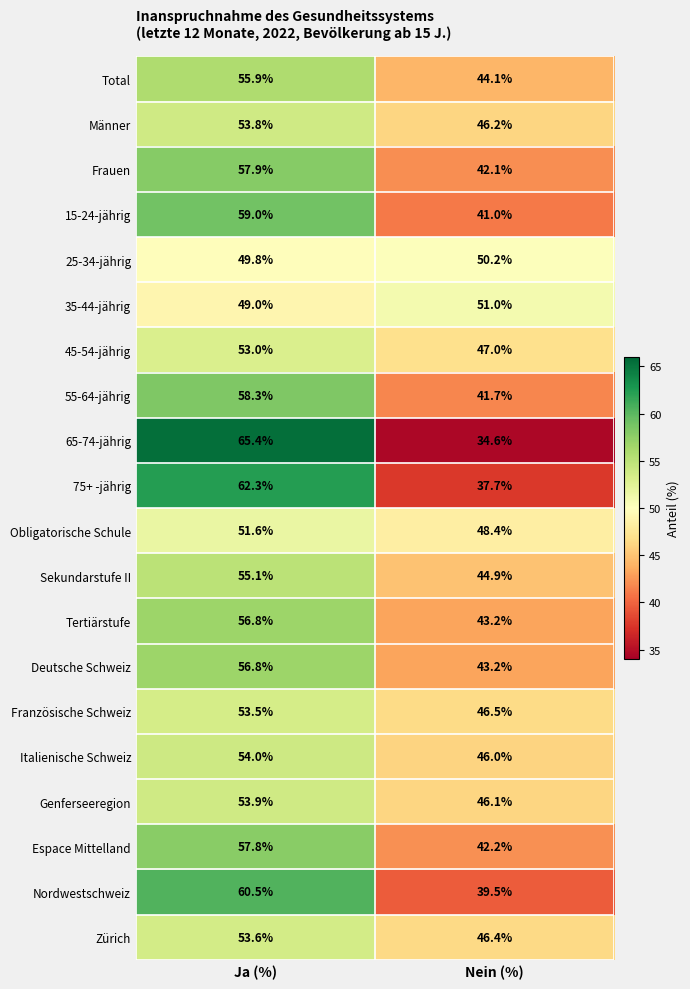

Is it true that Französische Schweiz equals 53.5 at Ja (%)?

True